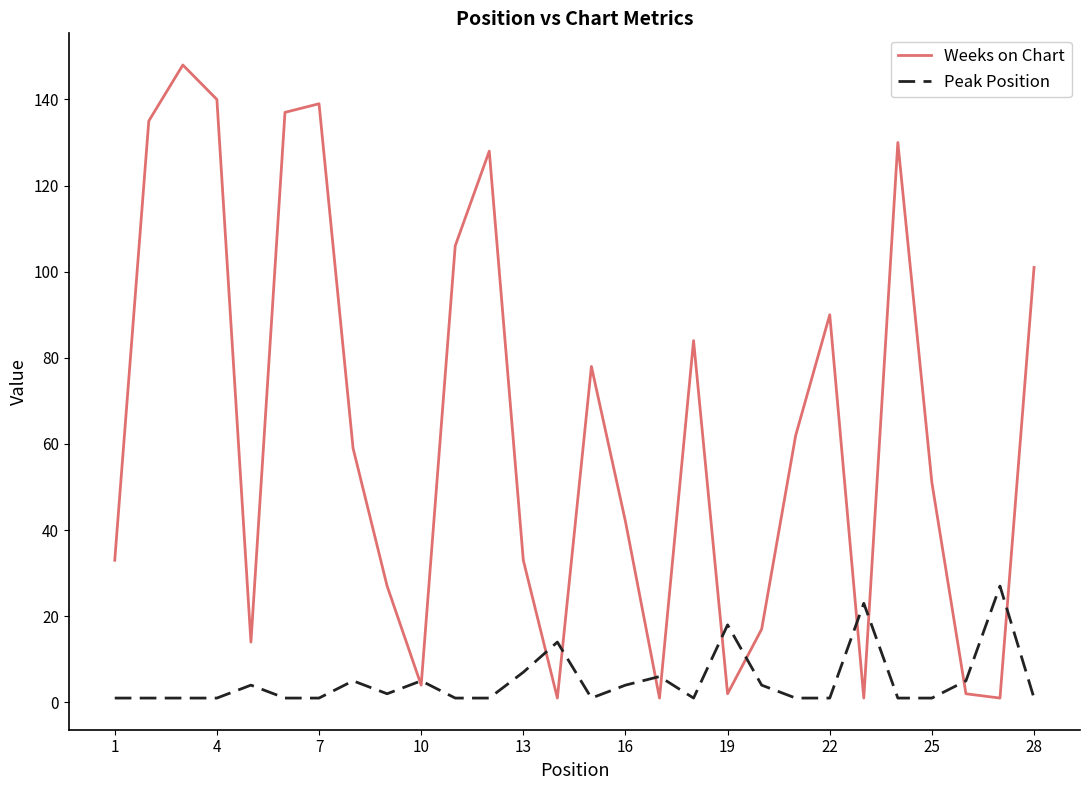

Which series ends up on top after the final intersection of Weeks on Chart and Peak Position?

Weeks on Chart